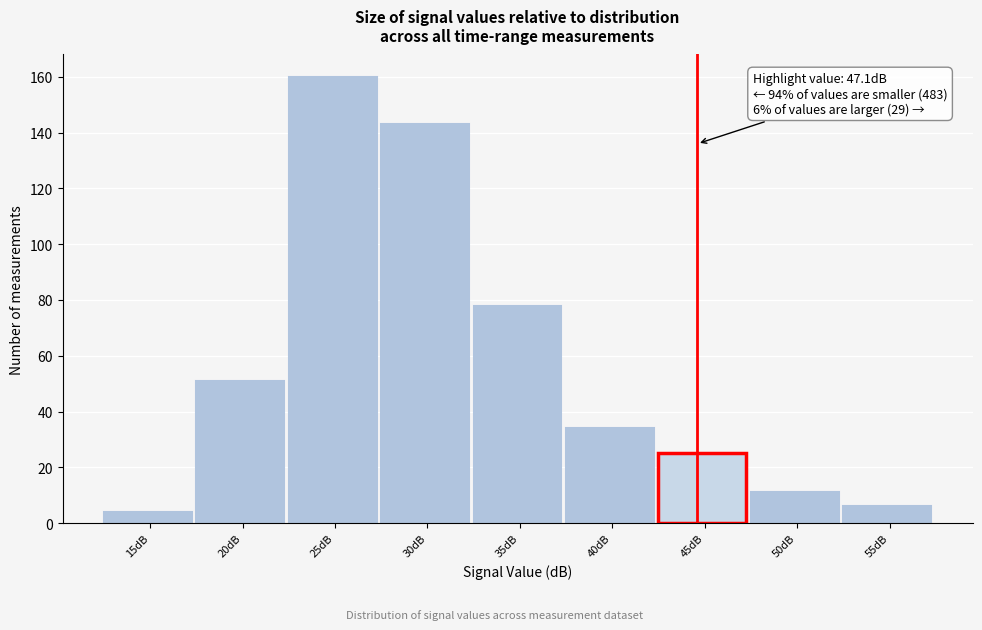

Reading left to right, extract all data points from this chart.

4	51	160	143	78	34	25	11	6